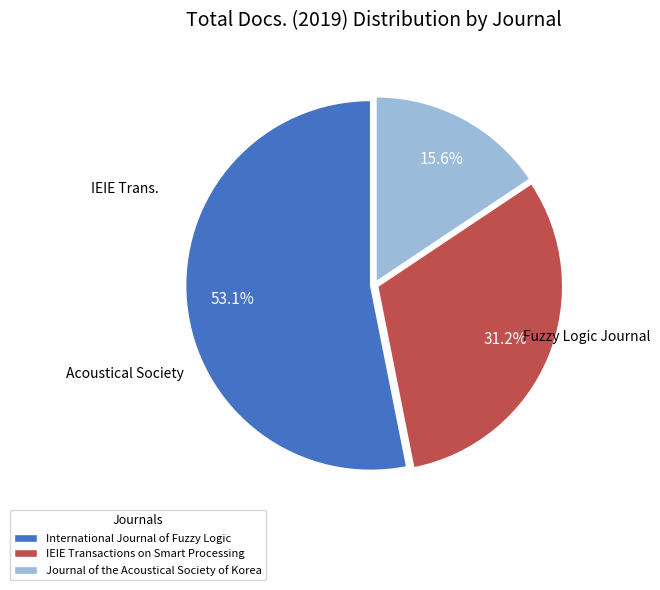

To the nearest percent, what is the average slice percentage?

33%